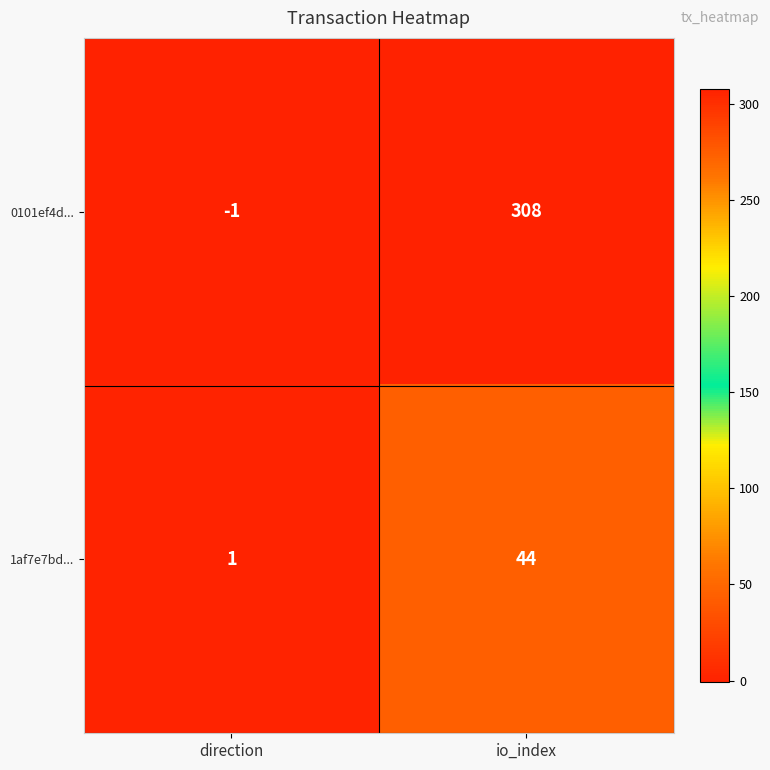

What value does the 1af7e7bd... series have at io_index, to the nearest 10?

40